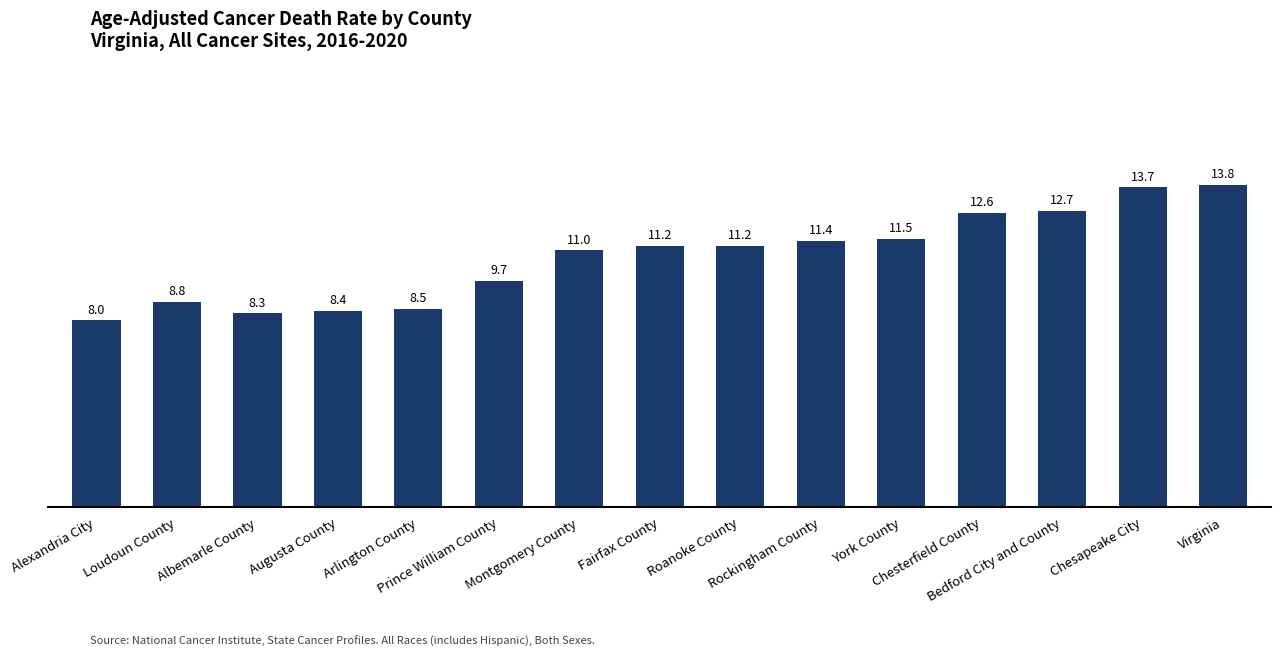

What is the maximum value shown in the chart?

13.8